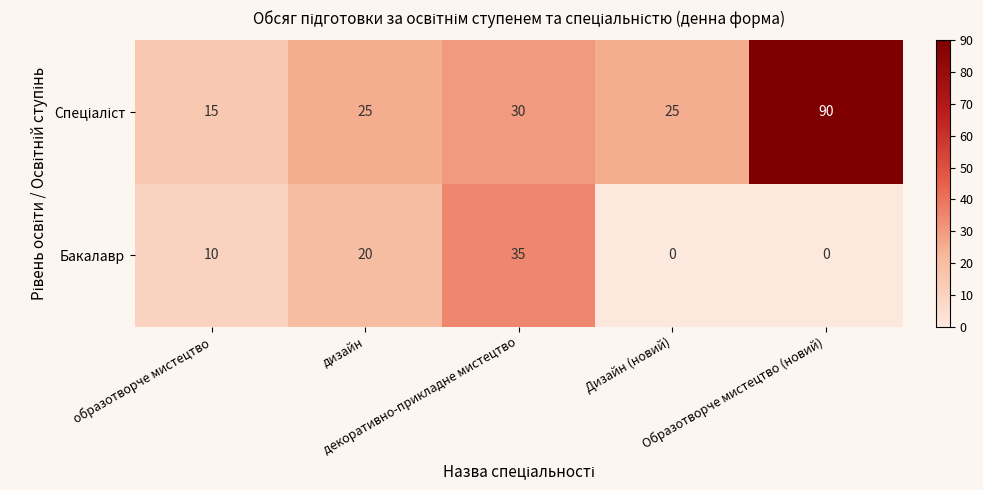

What is the average value of the Бакалавр series?

13